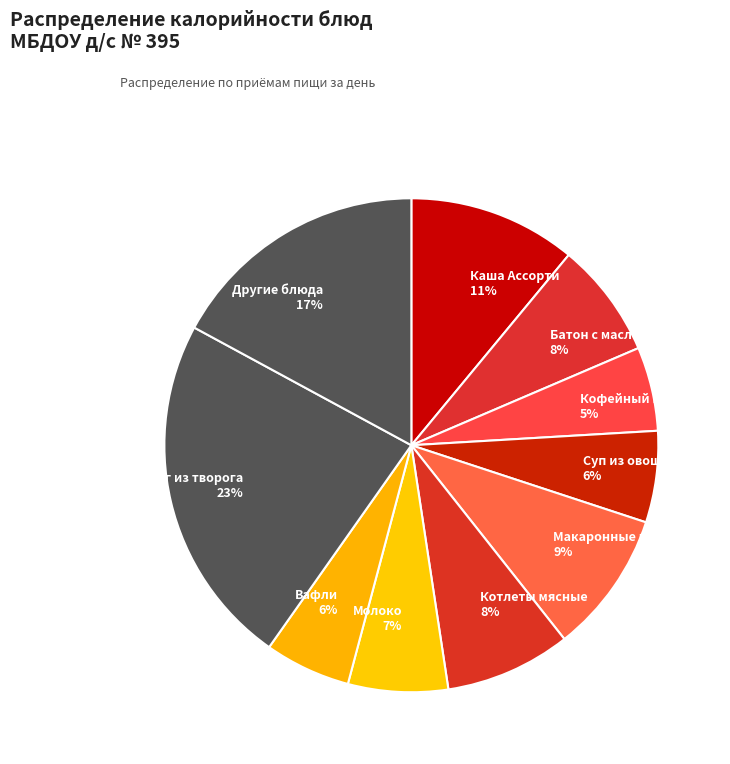

Which slice is the largest?

Пудинг из творога